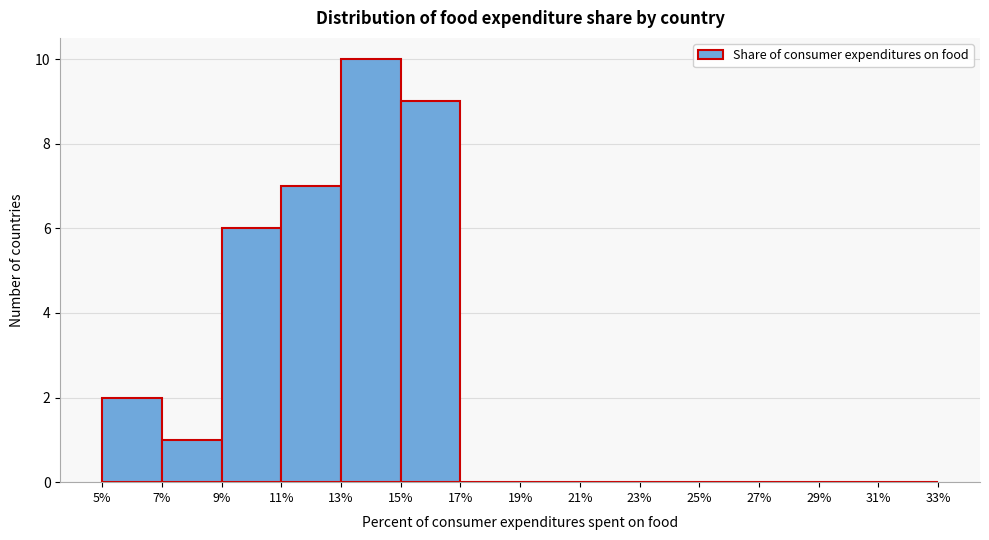

Reading left to right, list every bar in this chart as the range it spans on the x-axis followed by its height. The values are not printed on the chart, so give them approximately, as read against the axis.

5% to 7%: 2
7% to 9%: 1
9% to 11%: 6
11% to 13%: 7
13% to 15%: 10
15% to 17%: 9
17% to 19%: 0
19% to 21%: 0
21% to 23%: 0
23% to 25%: 0
25% to 27%: 0
27% to 29%: 0
29% to 31%: 0
31% to 33%: 0